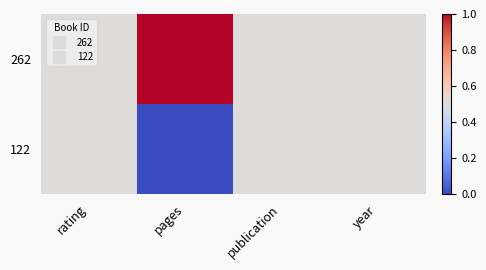

List the series in order of their overall mean, lowest first.

122, 262